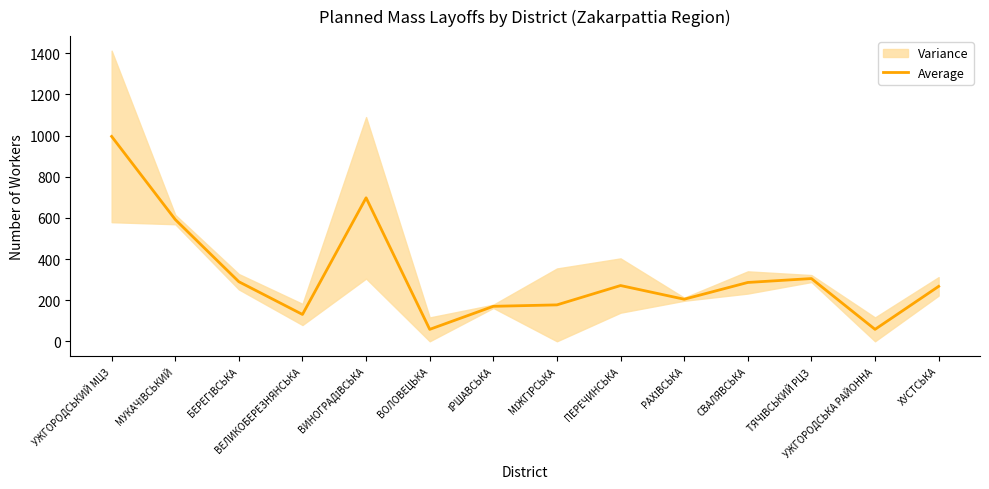

What position from the right is ПЕРЕЧИНСЬКА?

6